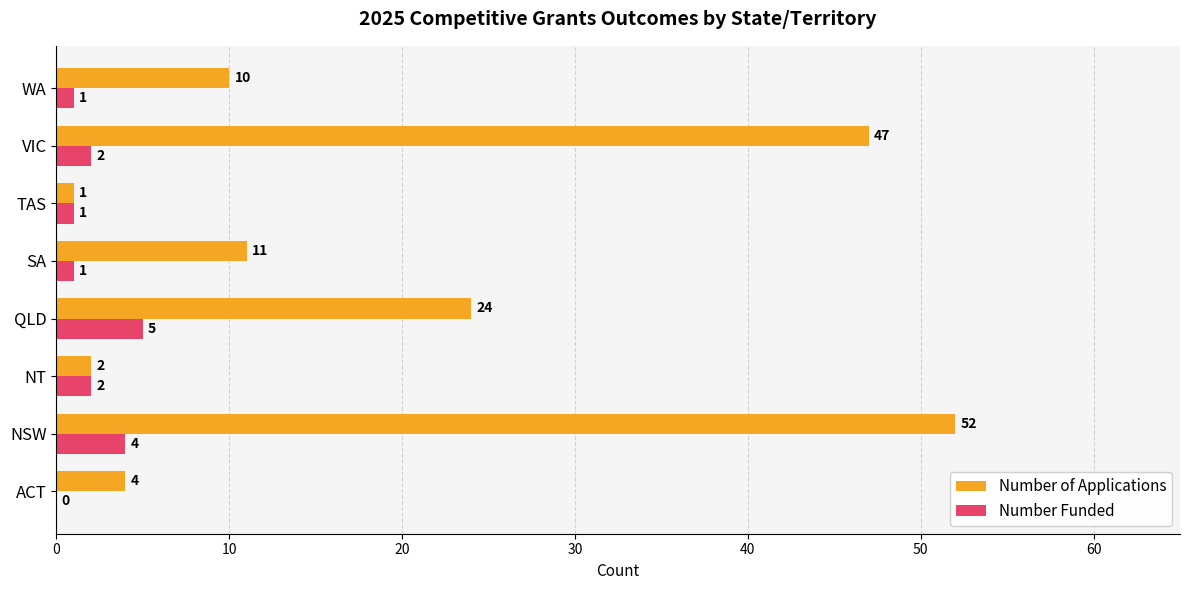

Which category has the highest value in the Number of Applications series?

NSW